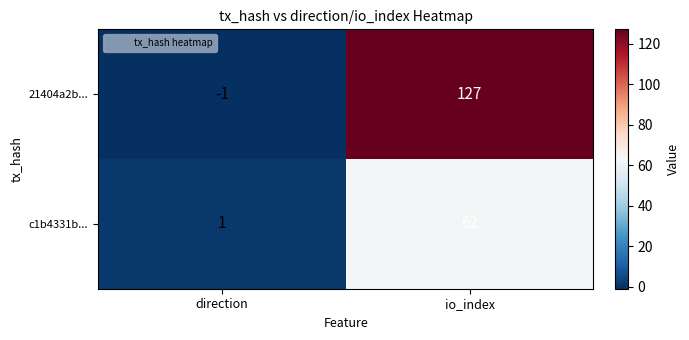

Is it true that c1b4331b... equals 62 at io_index?

True